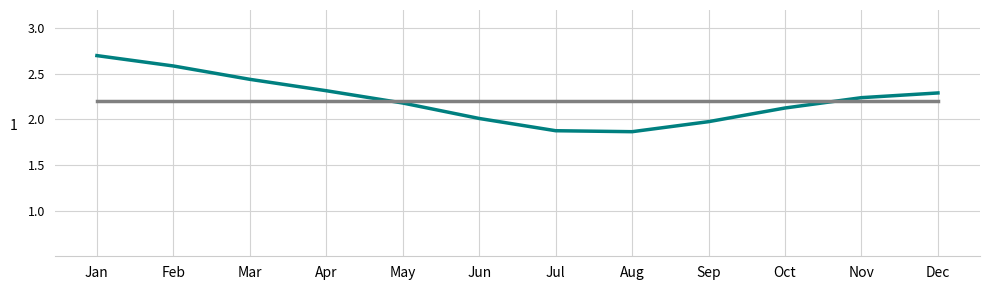

Does the chart display data point markers on the line(s)?

No